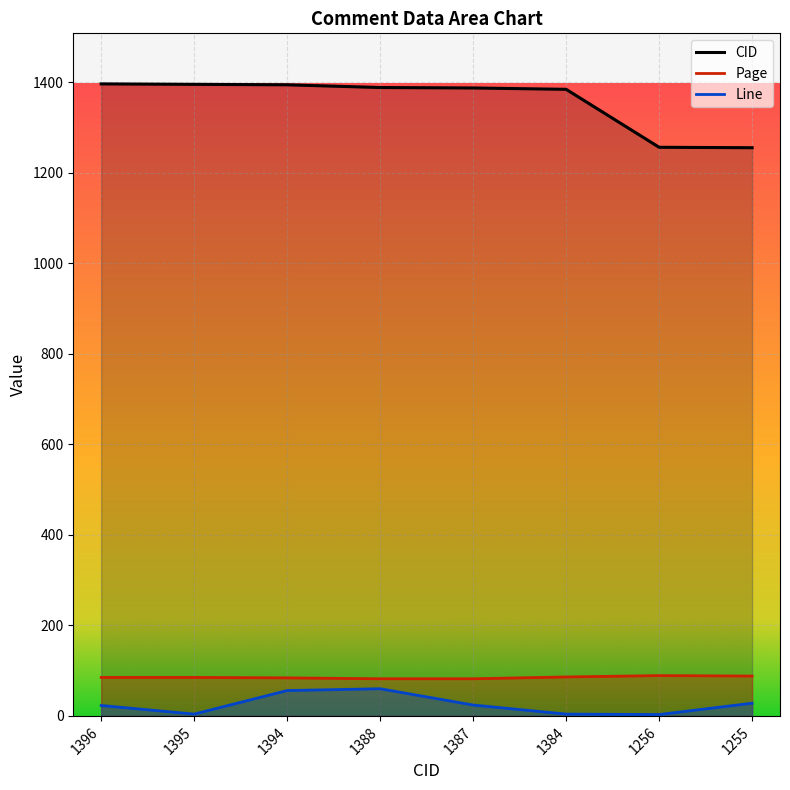

What is the difference between the maximum and second lowest values in the Line series?

56